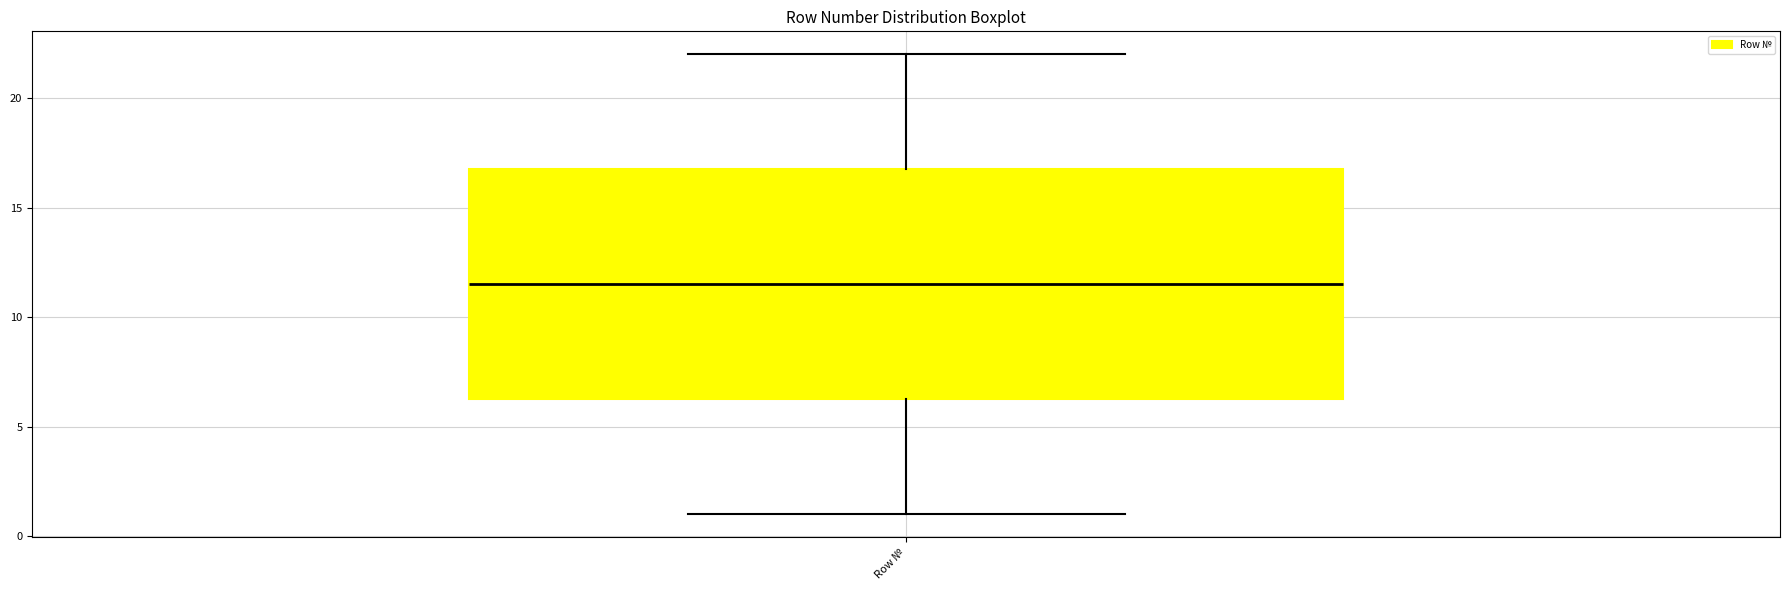

Where does the lower whisker of the box for Row № end on the y-axis? The values are not printed on the chart, so give them approximately, as read against the axis.

1.0